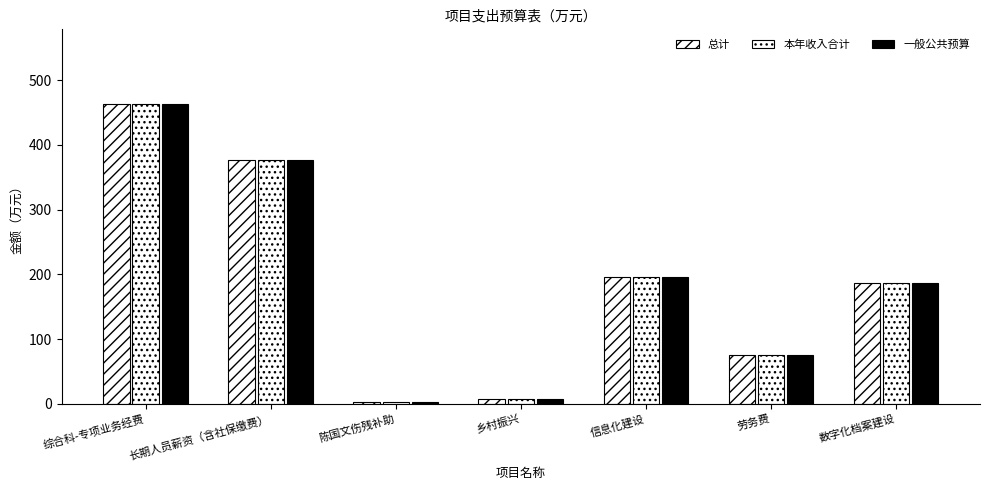

Between 劳务费 and 数字化档案建设, which is larger?

数字化档案建设